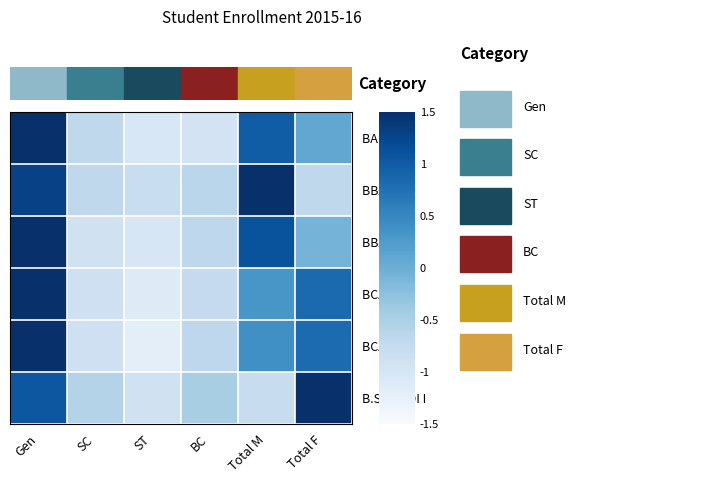

Between Total M and Total F, which is larger?

Total M